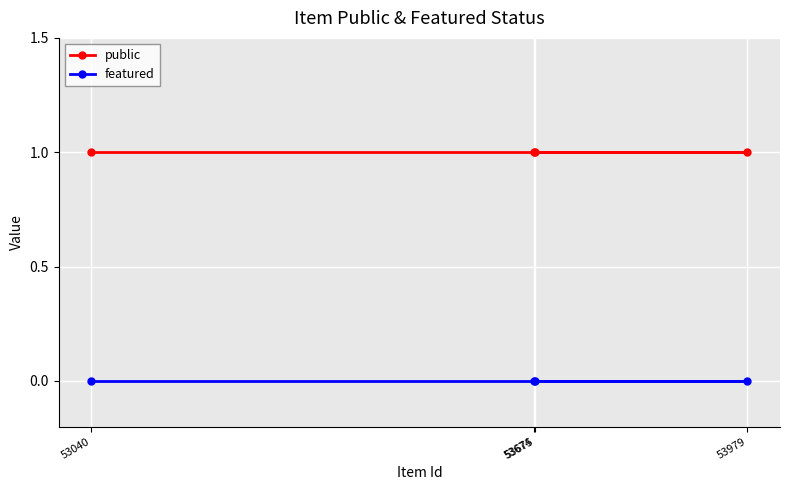

At which category is the sum across all series the highest?

53040